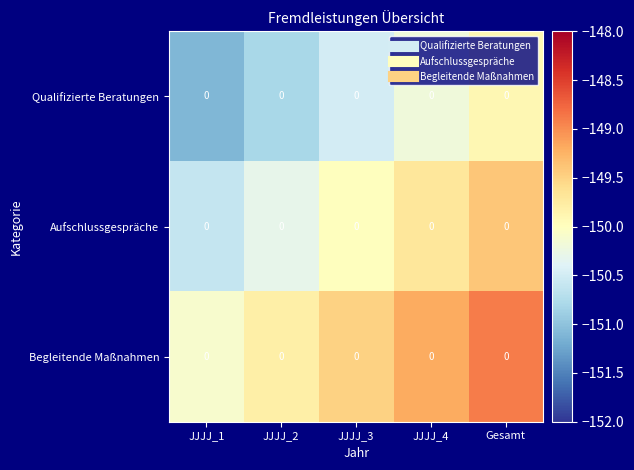

What is the minimum value shown in the chart?

-151.1